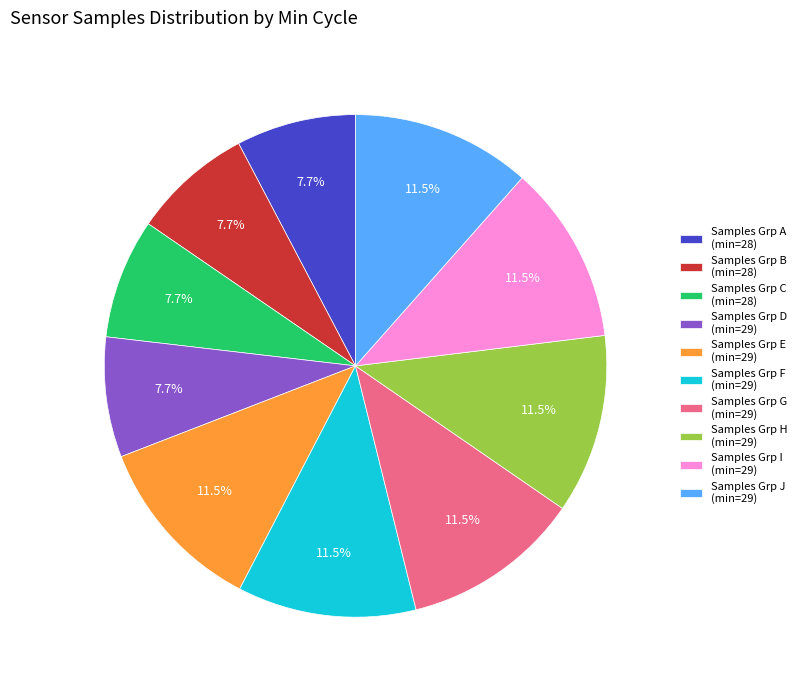

How many slices are in this pie chart?

10